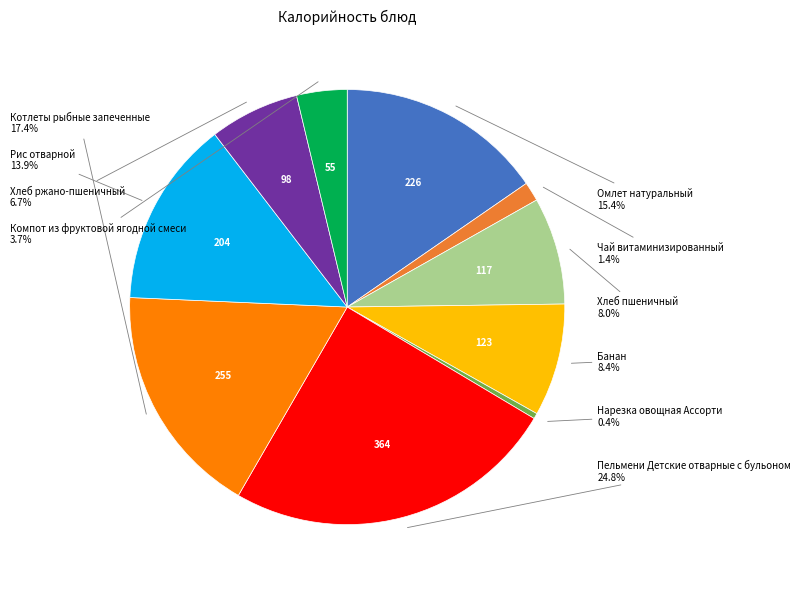

What percentage do Чай витаминизированный and Хлеб ржано-пшеничный together represent?

8.1%